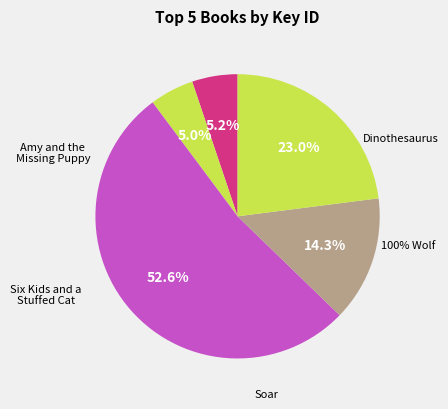

To the nearest percent, what is the average slice percentage?

20%